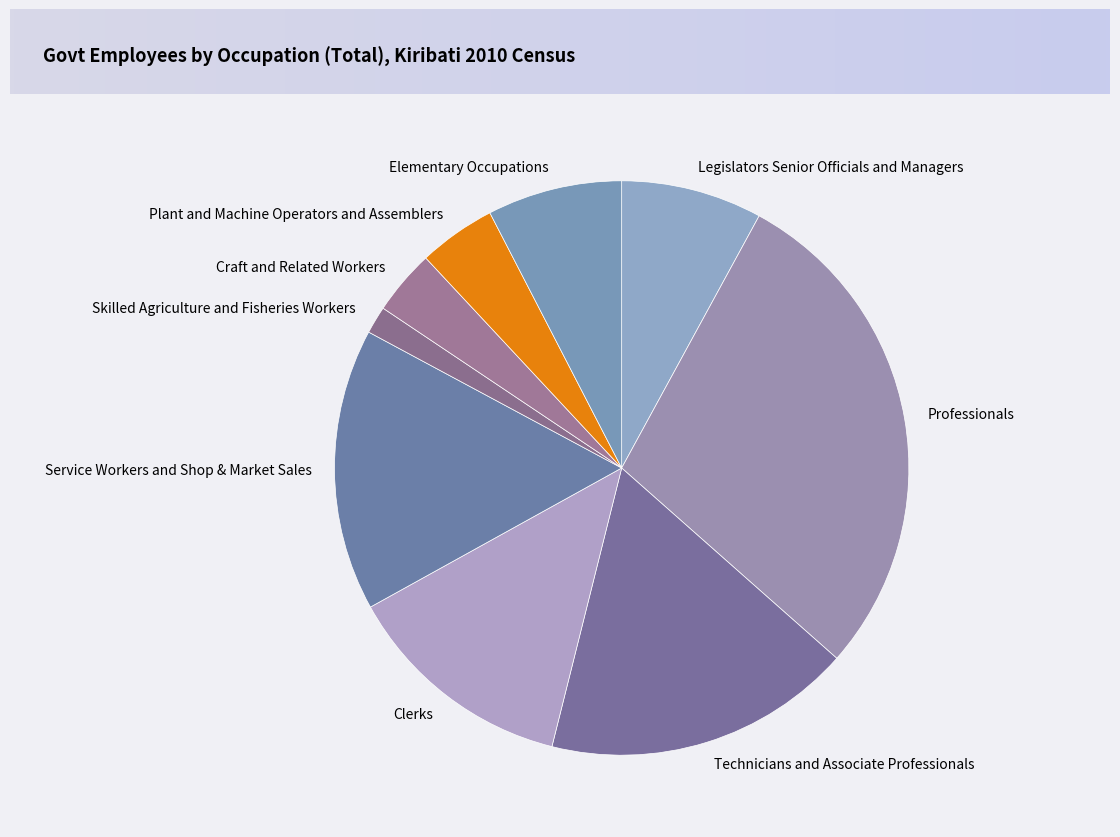

Between Clerks and Skilled Agriculture and Fisheries Workers, which is larger?

Clerks